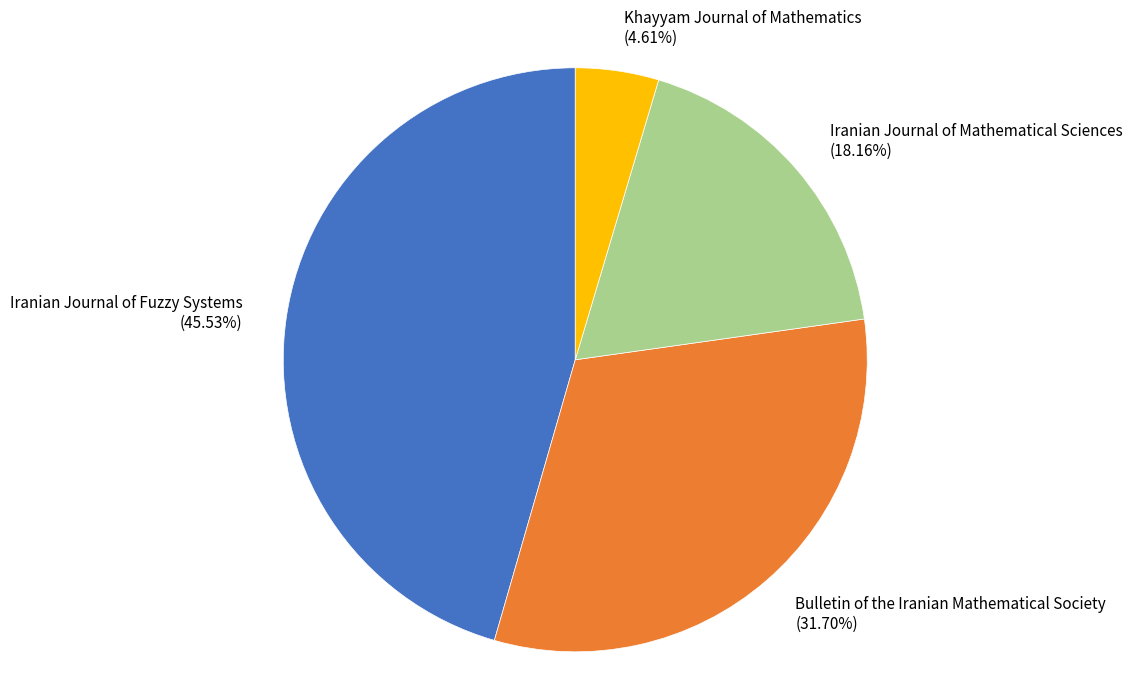

How many slices are in this pie chart?

4